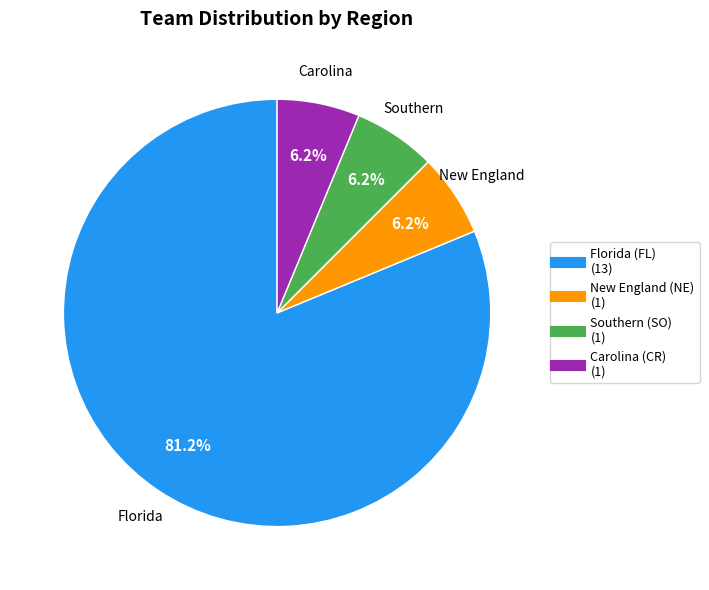

Which has a higher value, Southern (SO) or Florida (FL)?

Florida (FL)